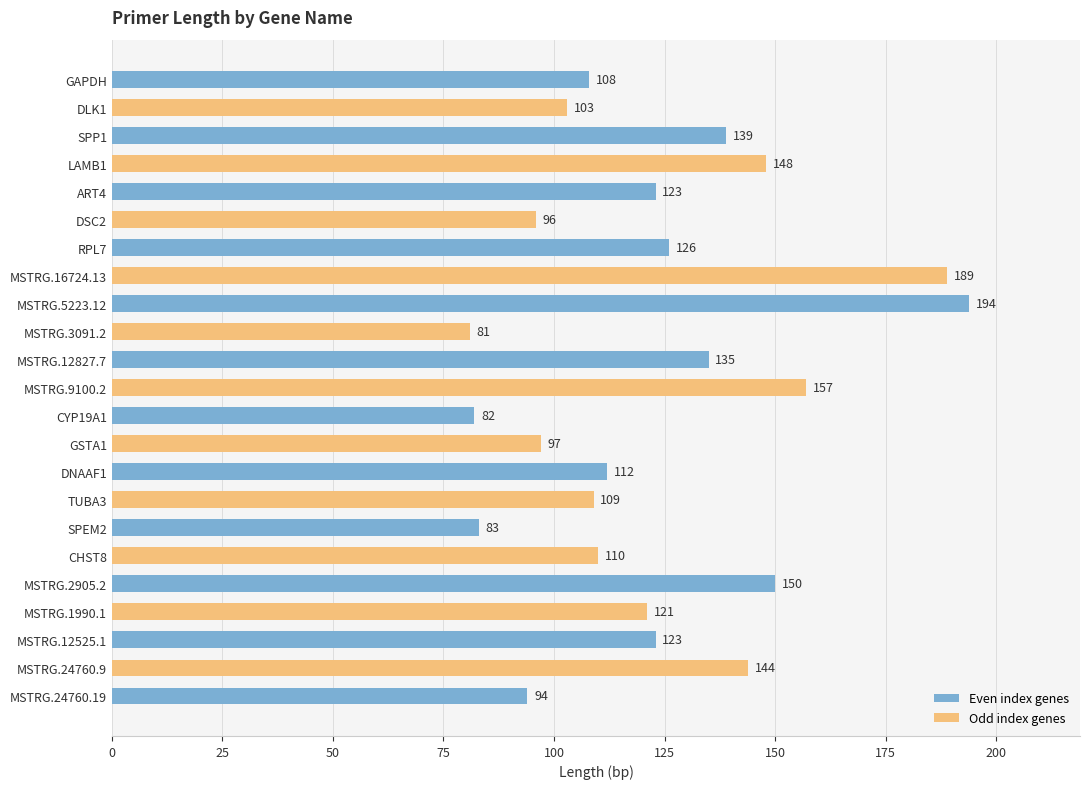

What is the label of the 1st bar from the bottom?

MSTRG.24760.19